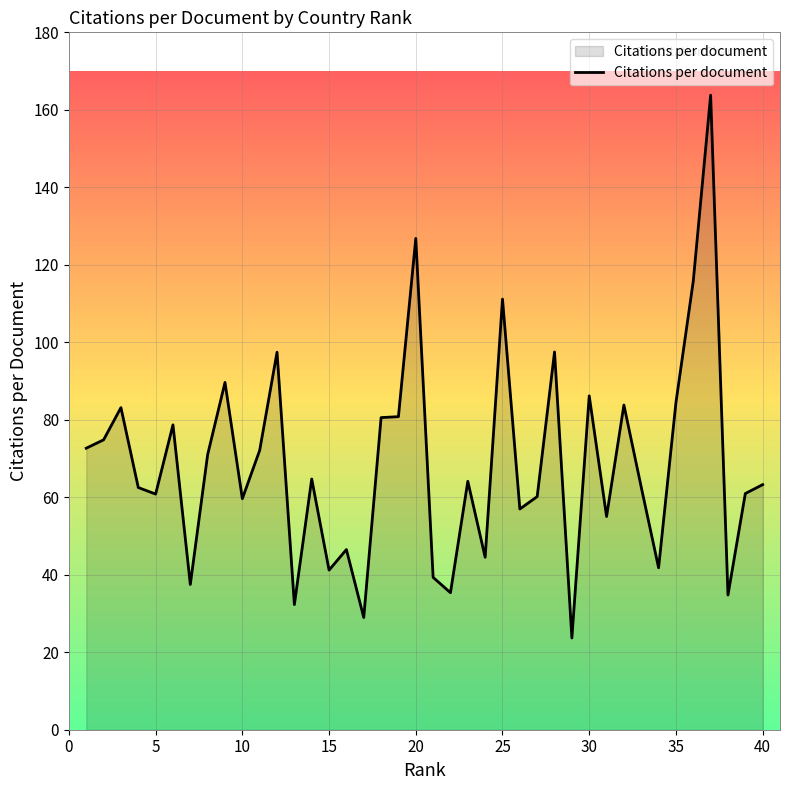

What is the sum of all values?

2747.0